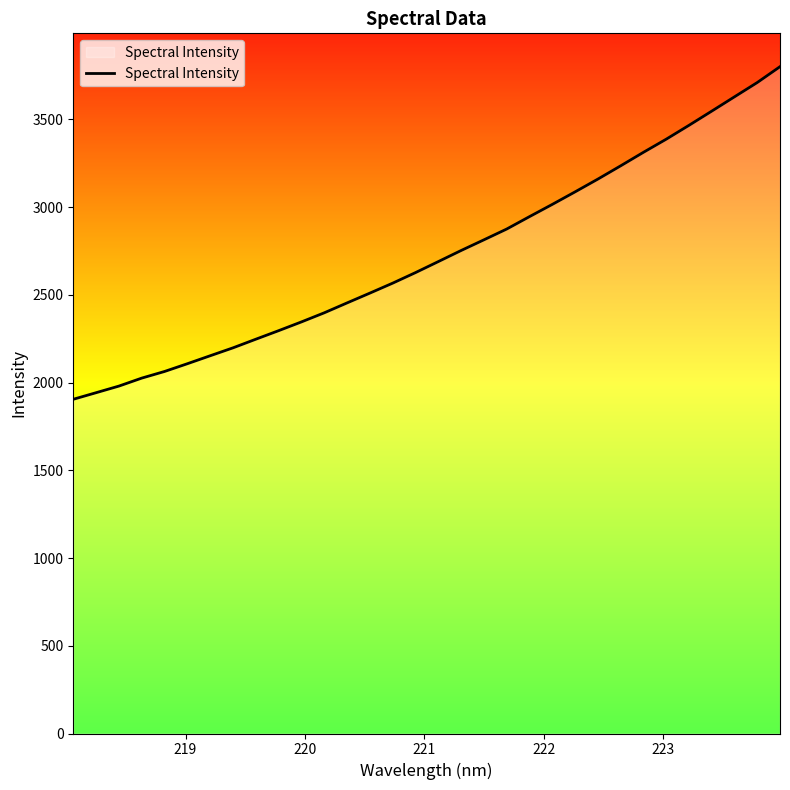

What is the minimum value shown in the chart?

1904.7